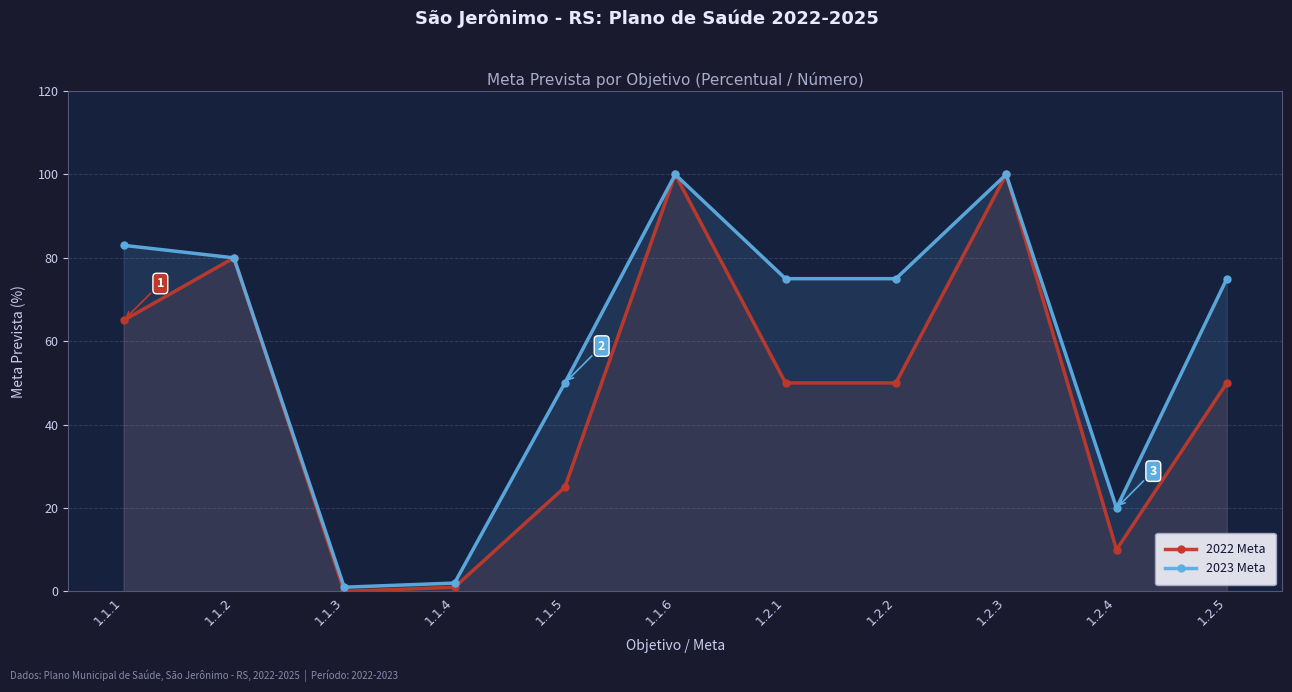

The 2023 Meta series shows 36 at 1.2.1. True or false?

False